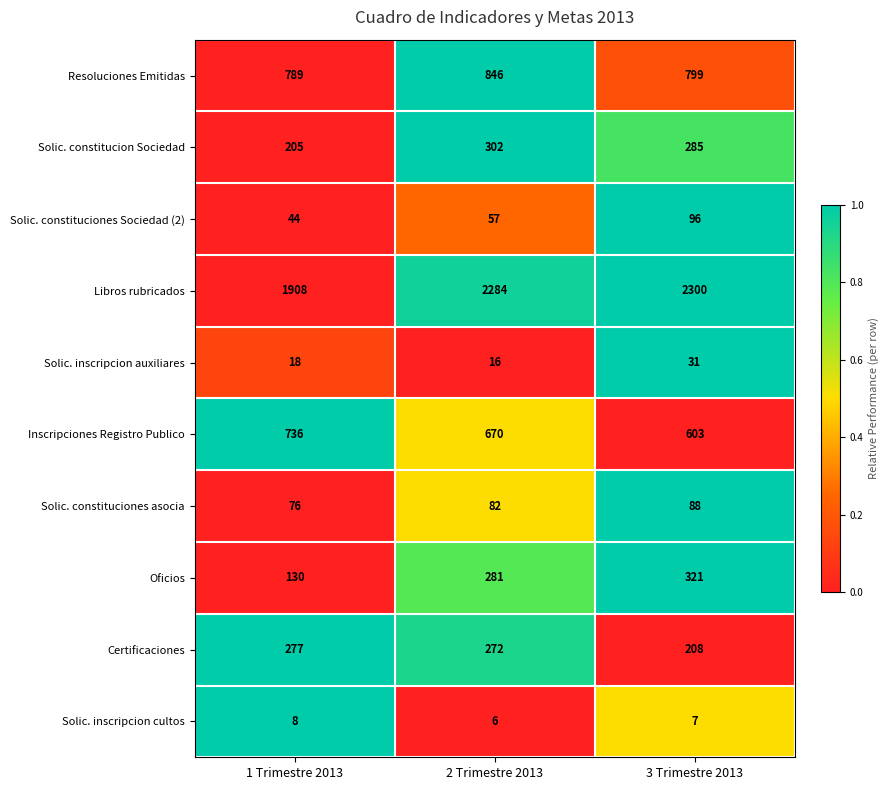

Which series has the largest range (max minus min)?

Libros rubricados